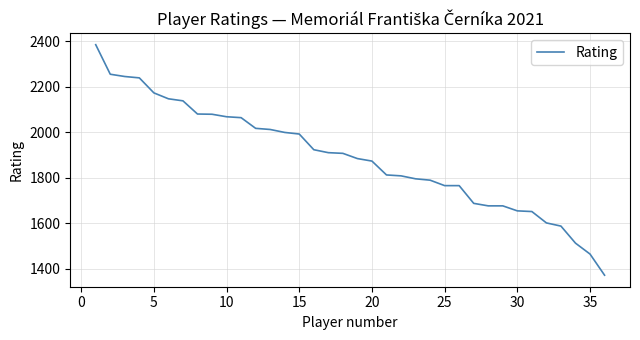

What is the smallest value displayed?

1371